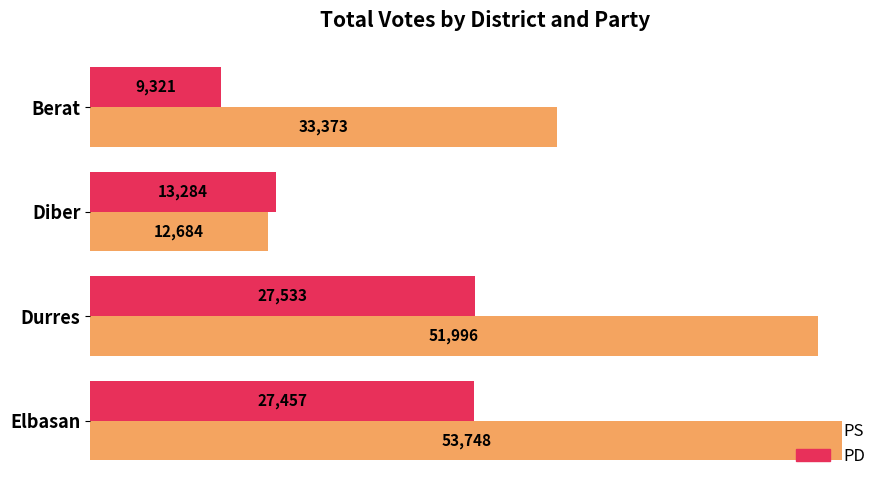

At which label is PS closest to 33216?

Berat